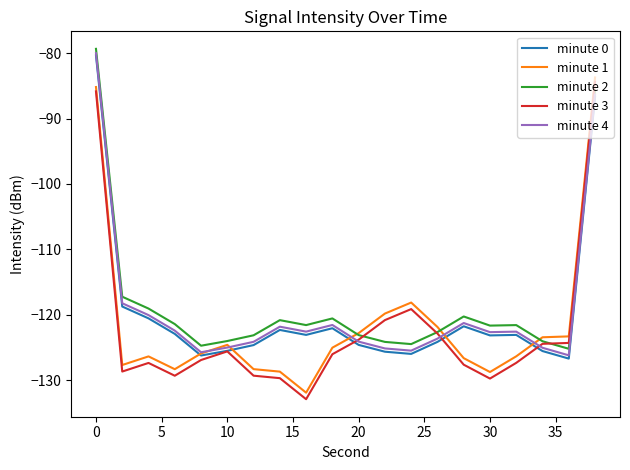

True or false: minute 3 and minute 1 intersect in this chart.

False